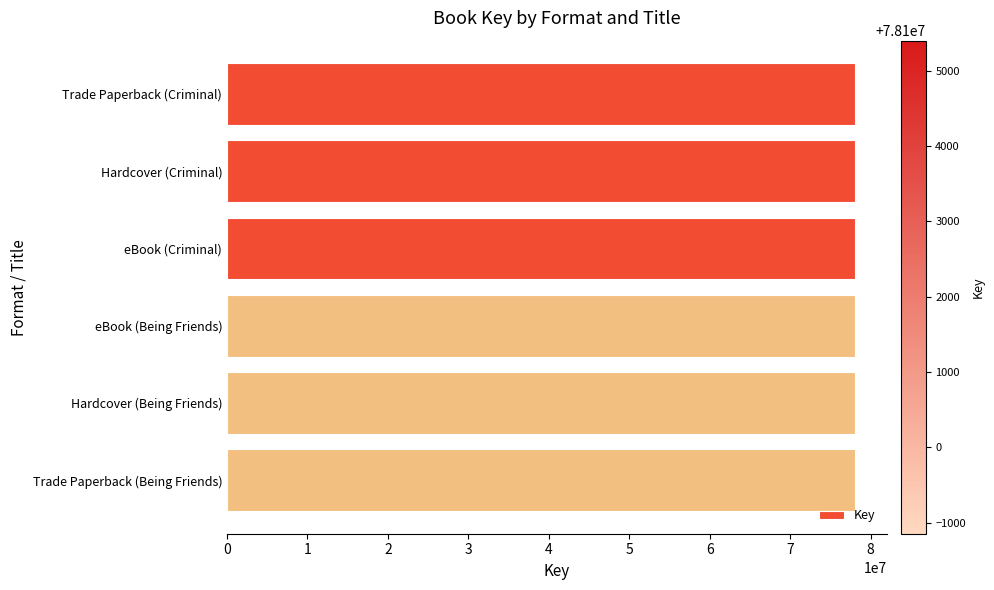

What is the average value?

78102128